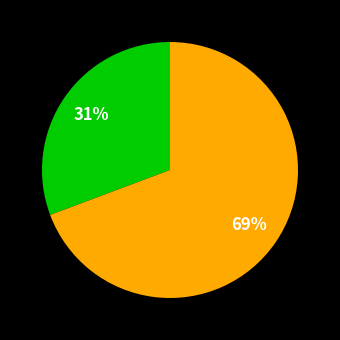

To the nearest percent, what is the average slice percentage?

50%